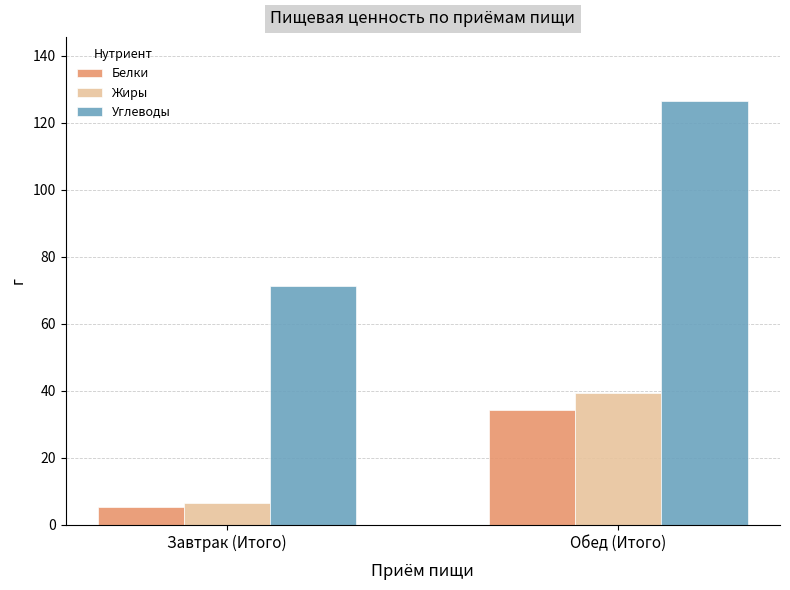

Rank the series at Обед (Итого) from lowest to highest value.

Белки, Жиры, Углеводы